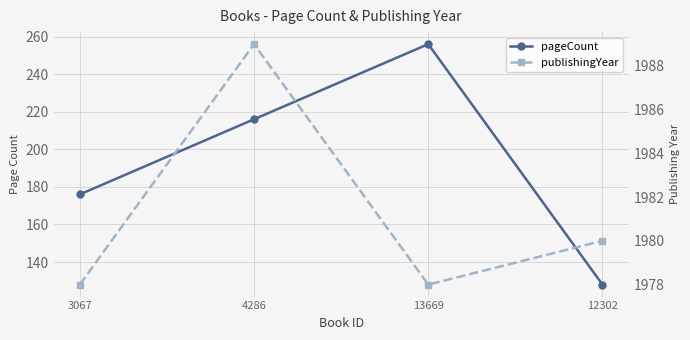

Does the chart have visible grid lines?

Yes